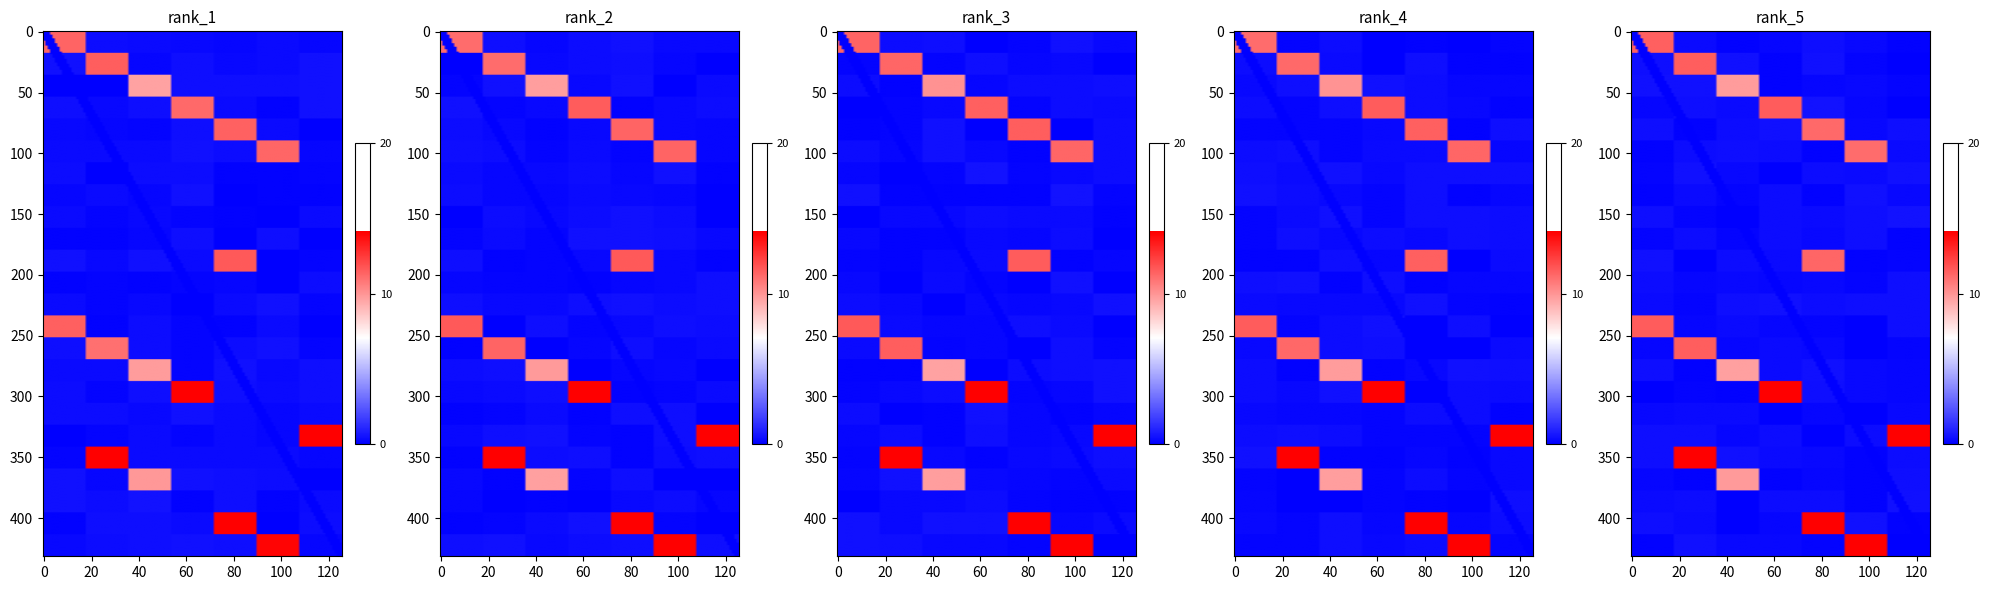

What is the highest value of the 27 series?

11.0